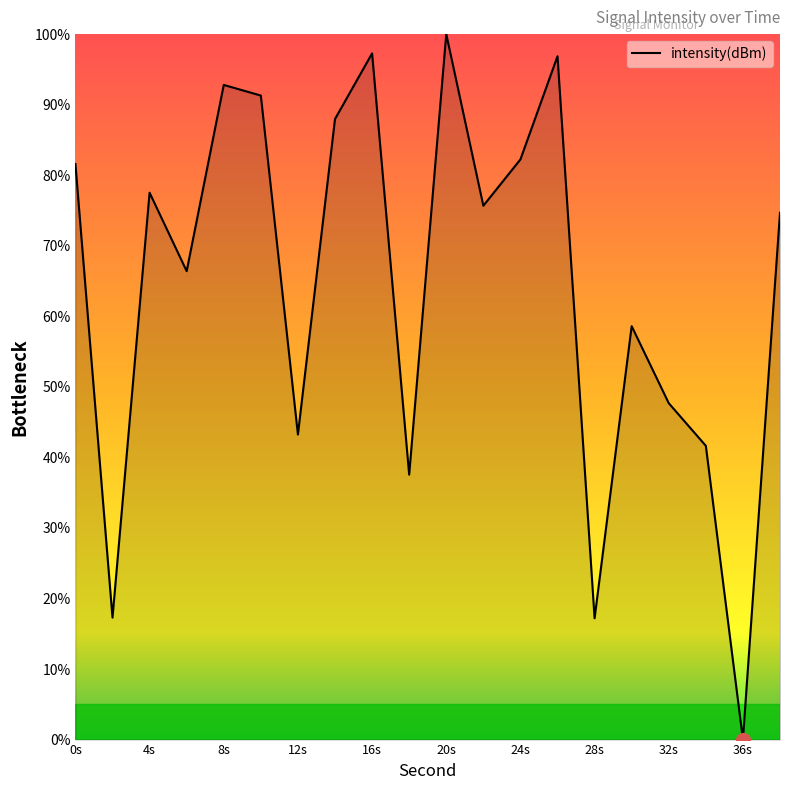

What is the greatest value displayed?

100.0